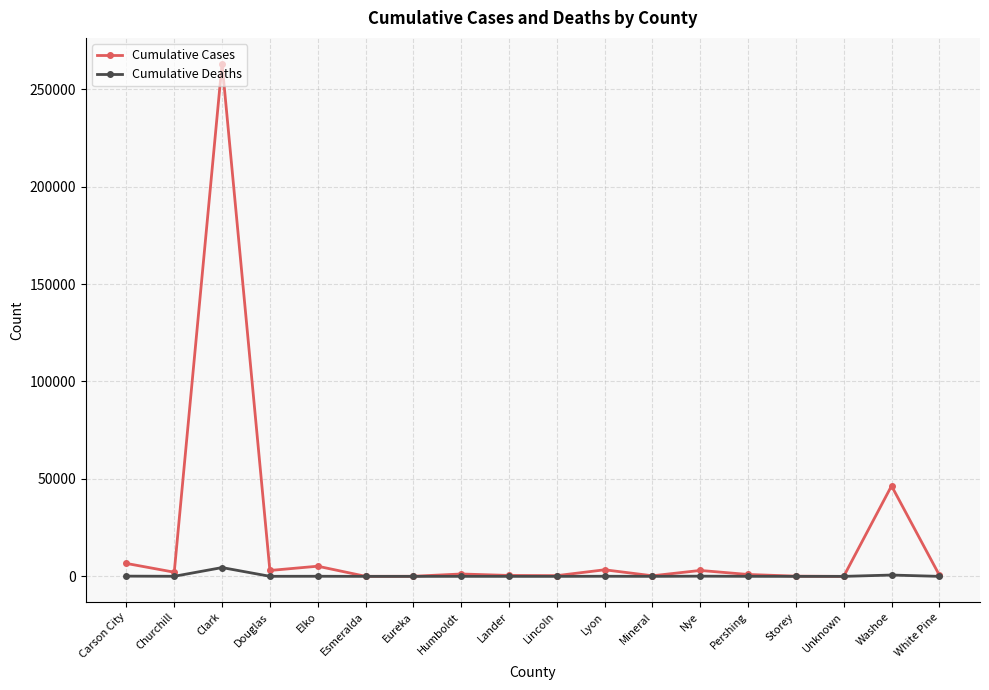

Where is Cumulative Cases nearest to the value 131572?

Washoe